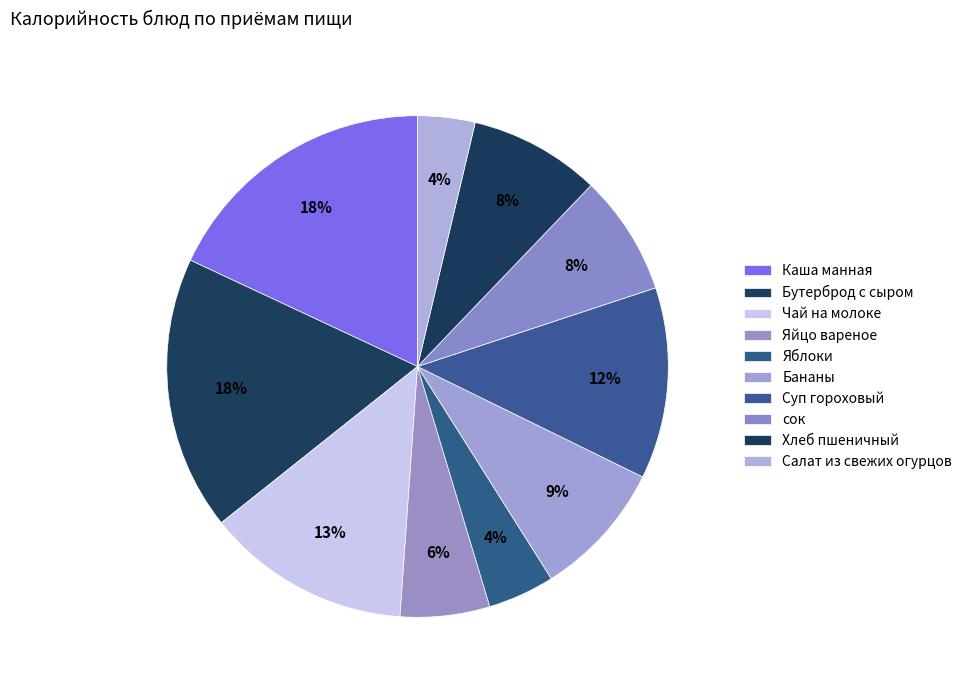

True or false: сок accounts for 15% of the total.

False